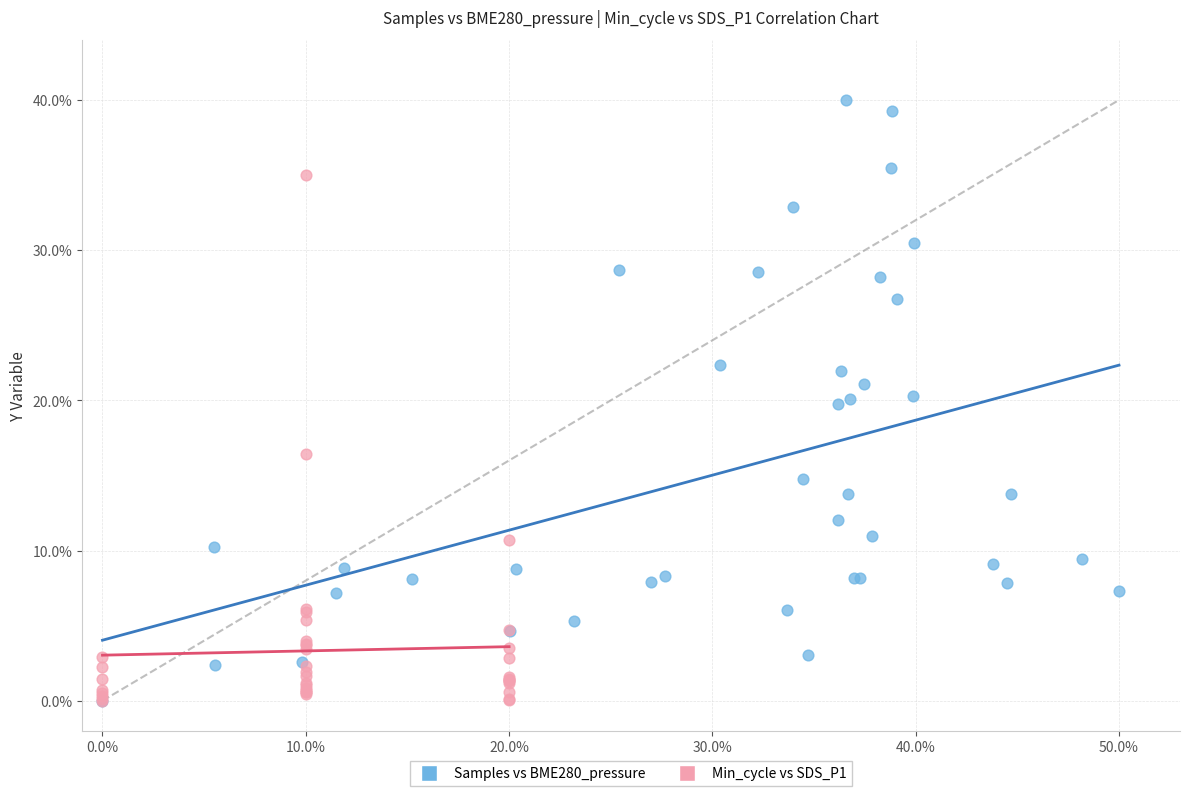

Which series has the largest Y range (max minus min)?

Samples vs BME280_pressure